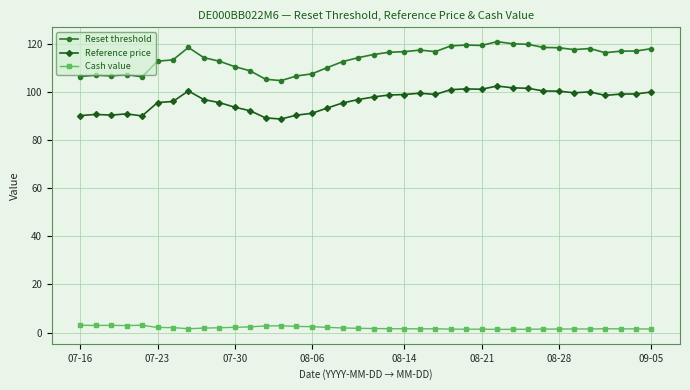

Rank the series by their average value, from highest to lowest.

Reset threshold, Reference price, Cash value